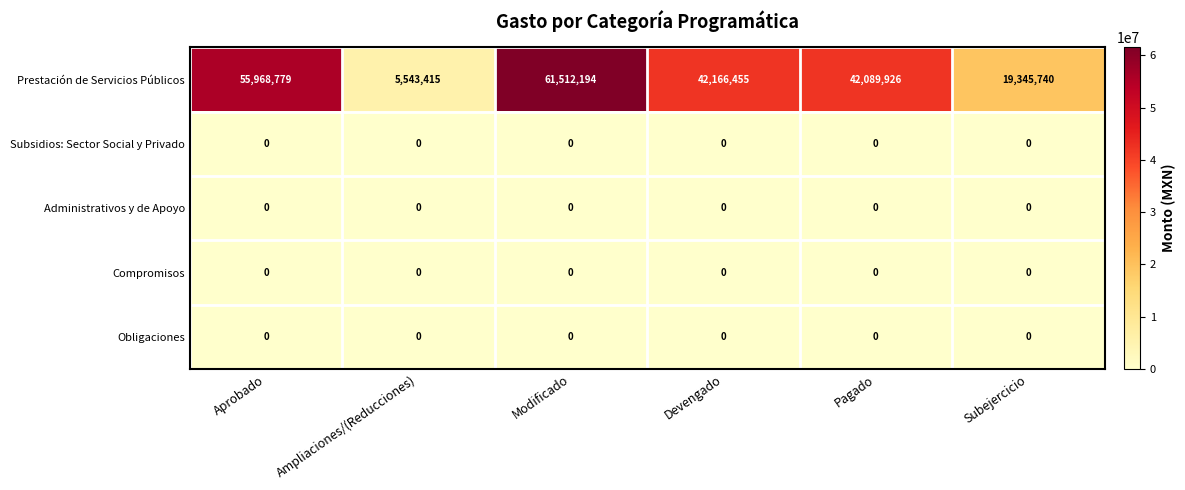

Which label corresponds to the largest value in the chart?

Modificado